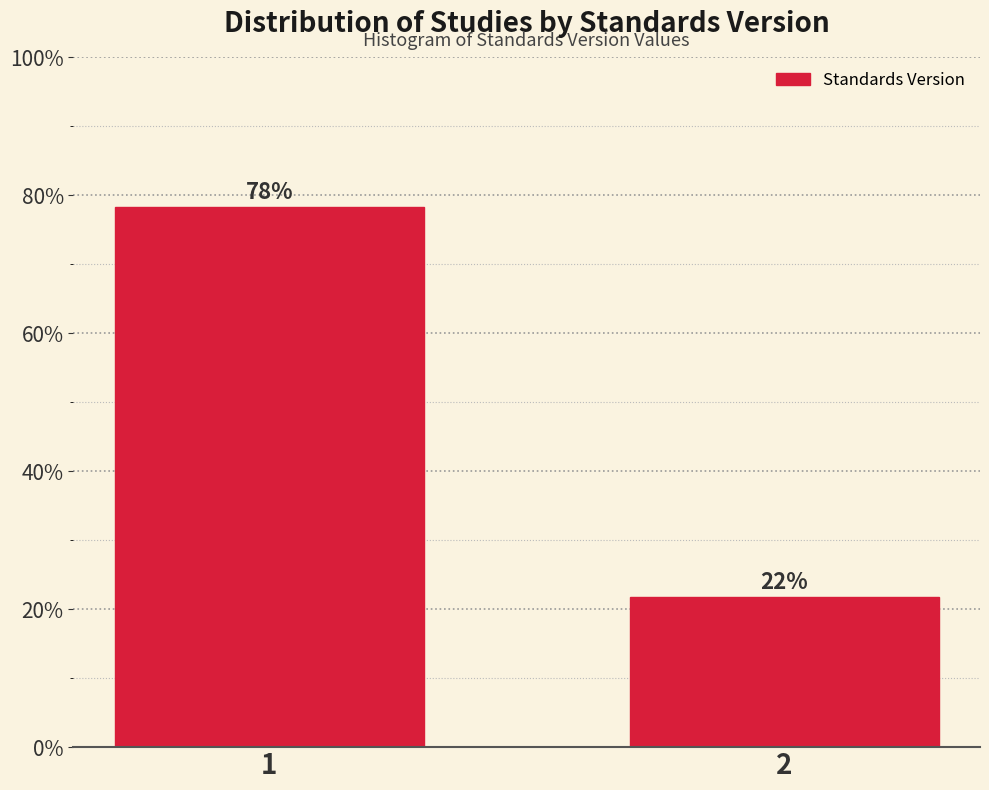

What is the average value?

50.0